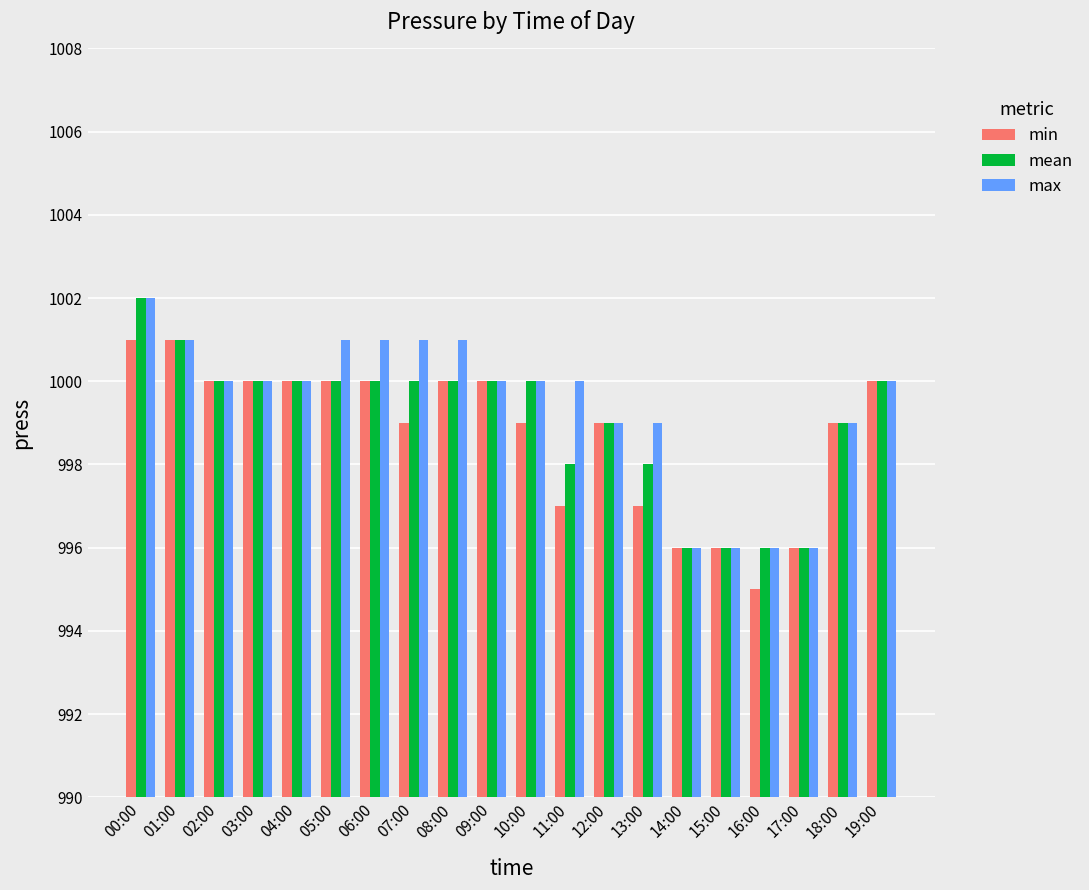

How many groups of bars are there?

20